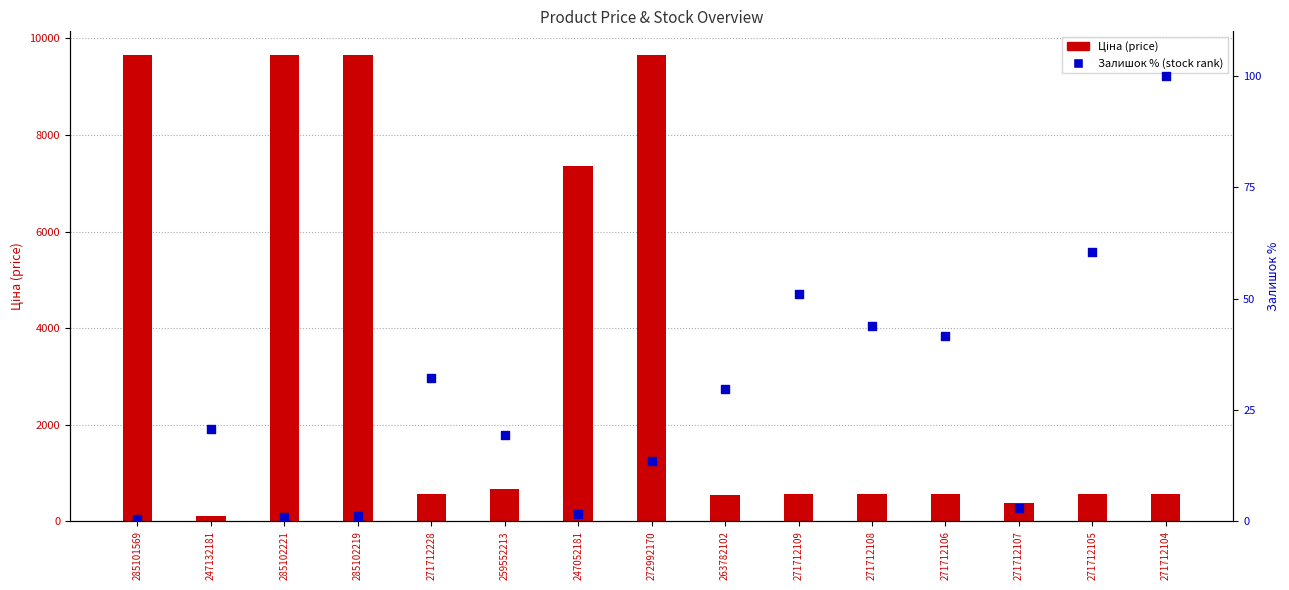

Which series reaches the maximum Y coordinate?

Ціна (price)